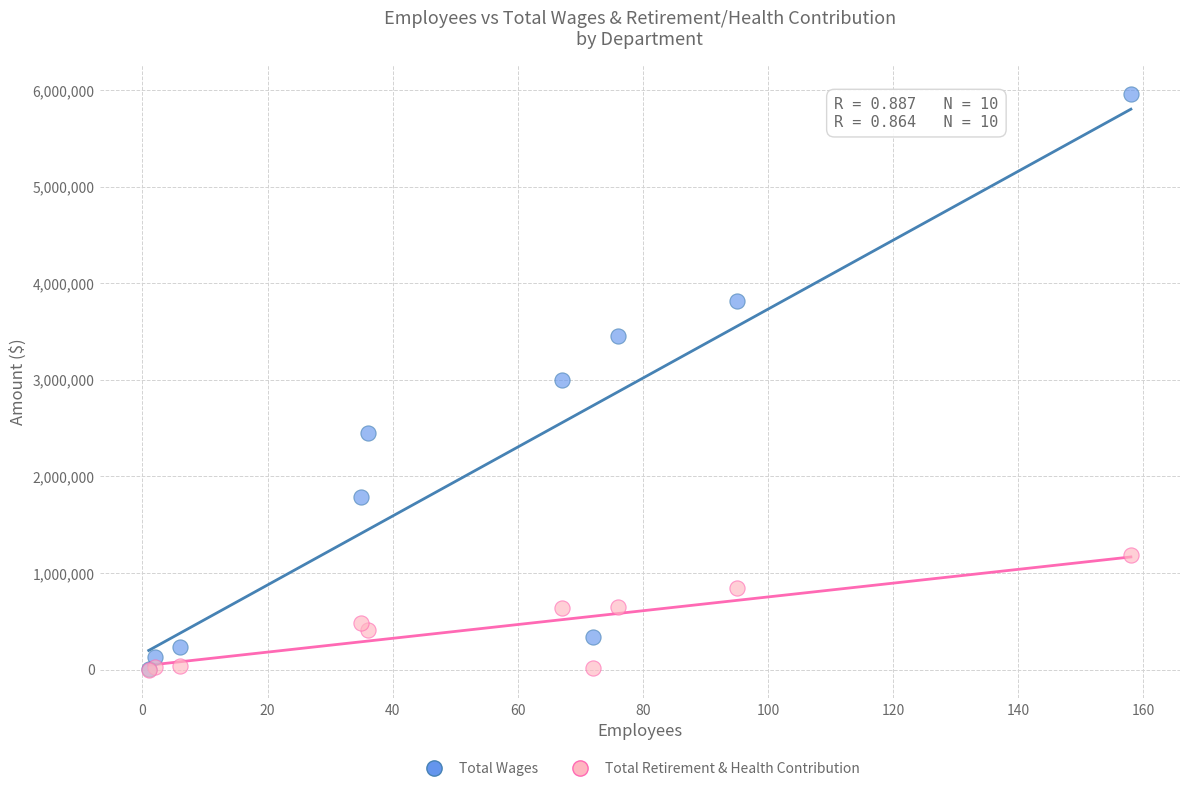

What are all the series names shown in the legend?

Total Wages, Total Retirement & Health Contribution